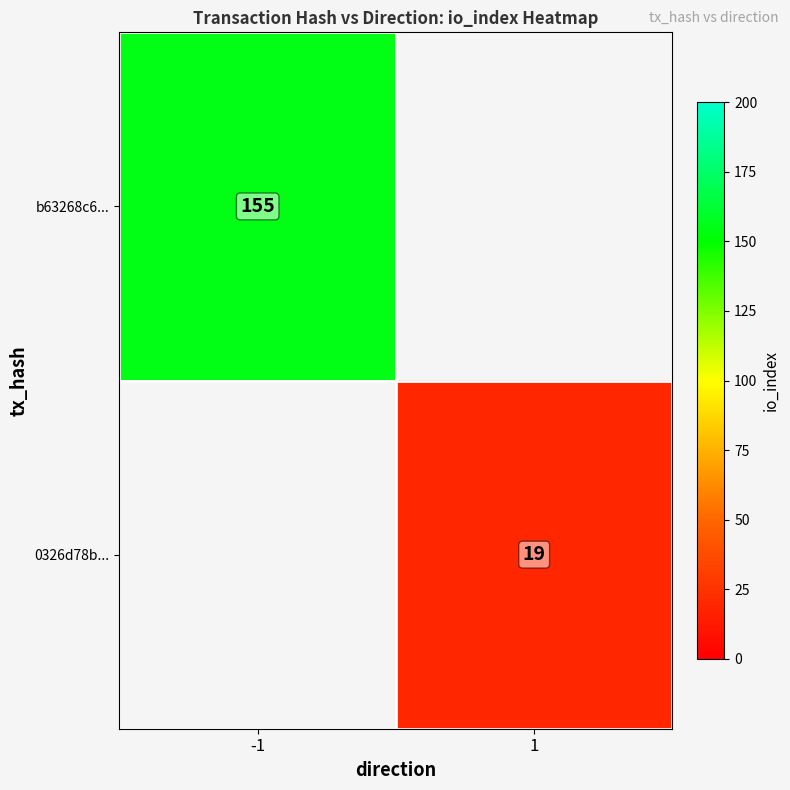

The value of b63268c6... at -1 is 54. True or false?

False